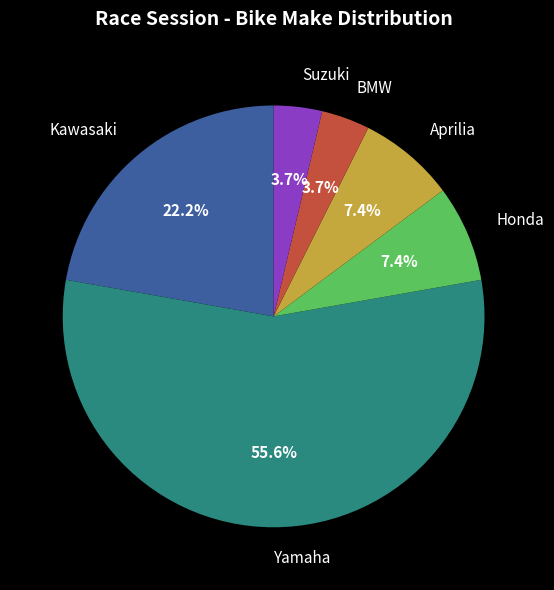

What is the largest slice in the pie chart?

Yamaha